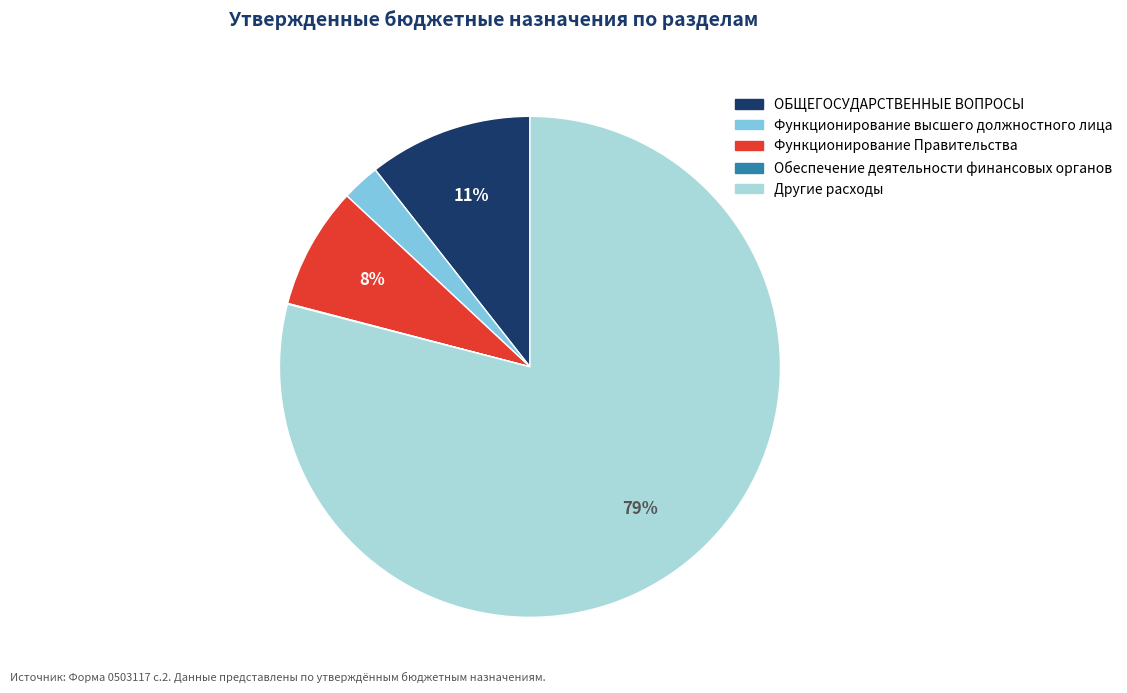

Combined, do Другие расходы and Функционирование Правительства account for over 50%?

Yes